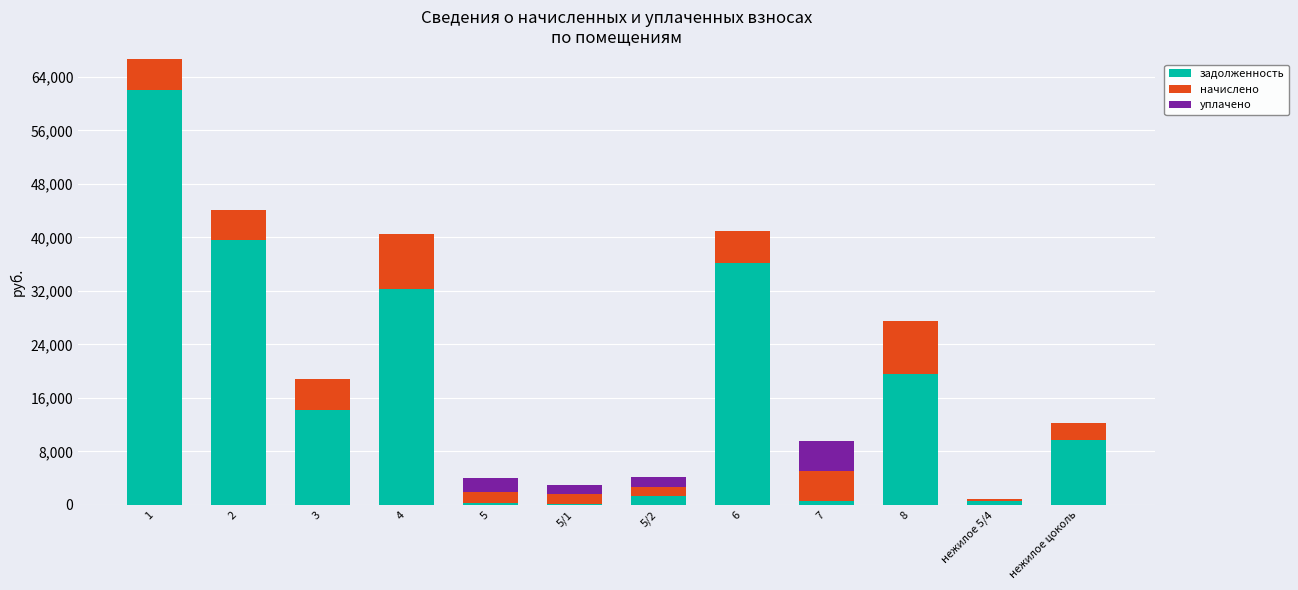

What is the sum of the задолженность values at 8 and 6?

55806.6